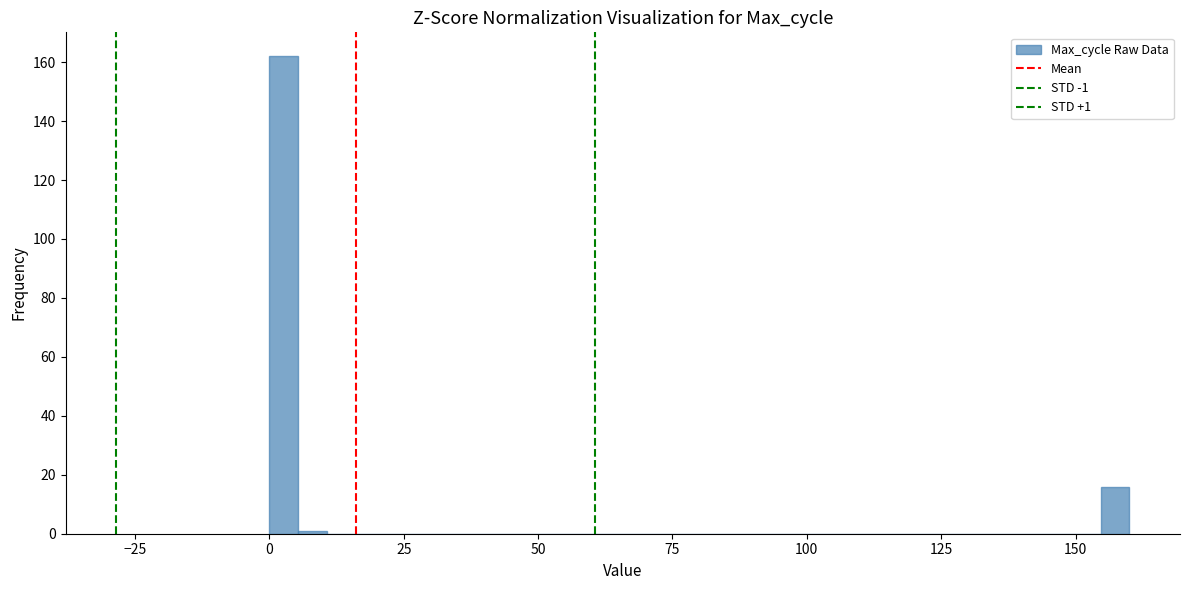

Read against the x-axis, roughly where is the centre of the tallest bar?

5